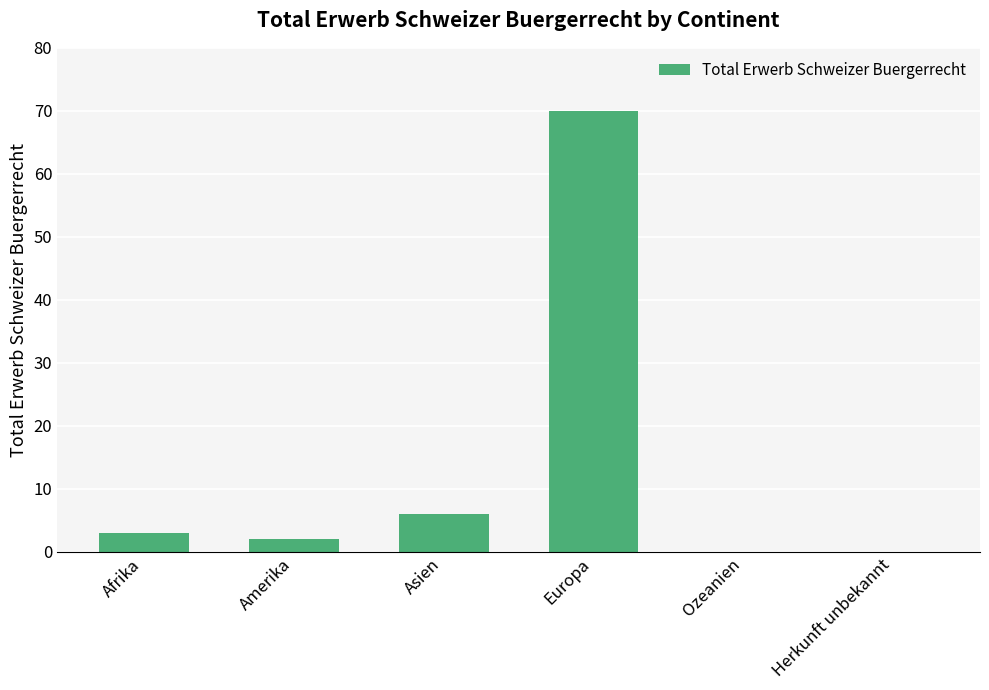

What is the greatest value displayed?

70